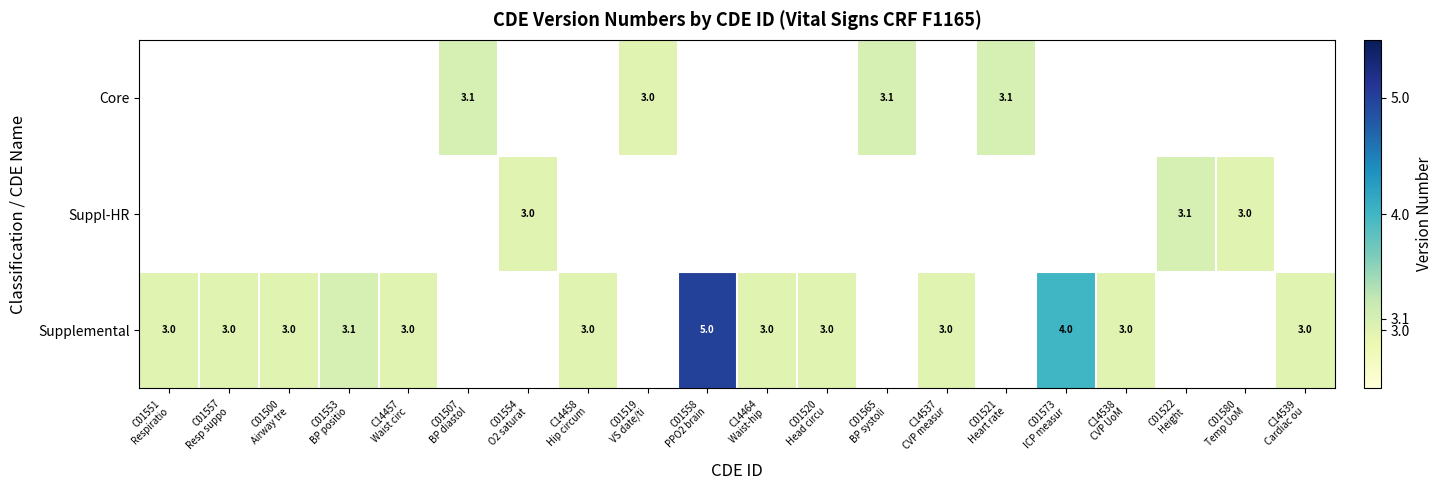

Is it true that Supplemental equals 4.8 at C14538 CVP UoM?

False